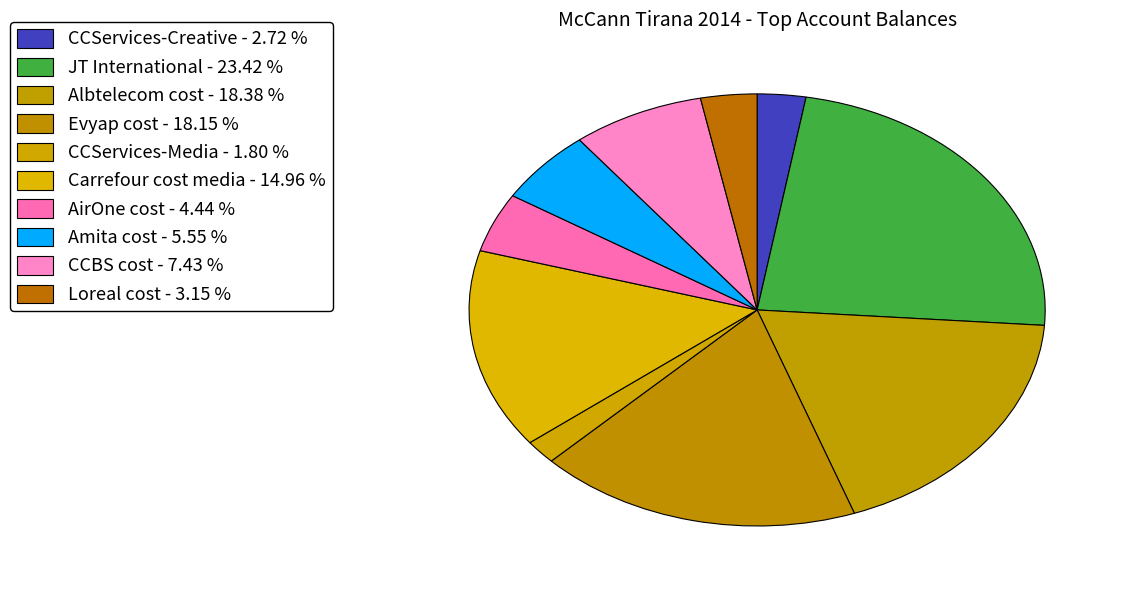

True or false: Evyap cost accounts for 12% of the total.

False